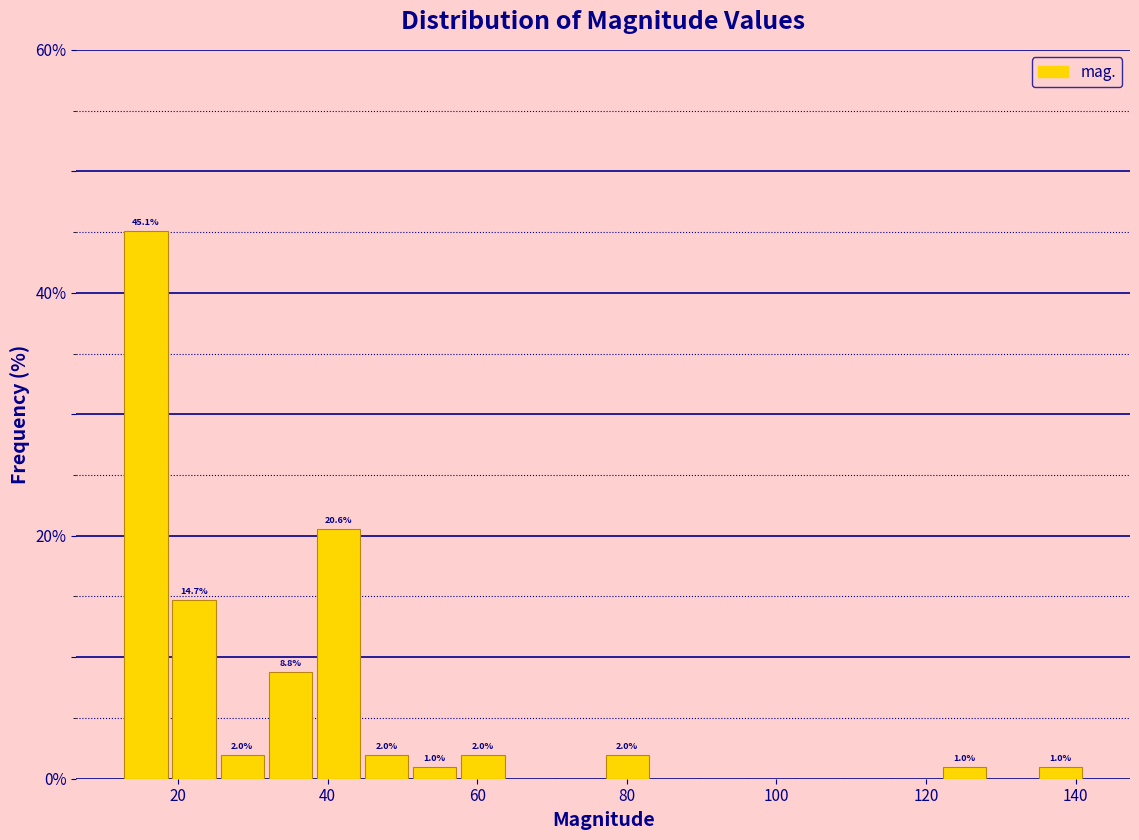

Read against the x-axis, roughly where is the centre of the tallest bar?

16